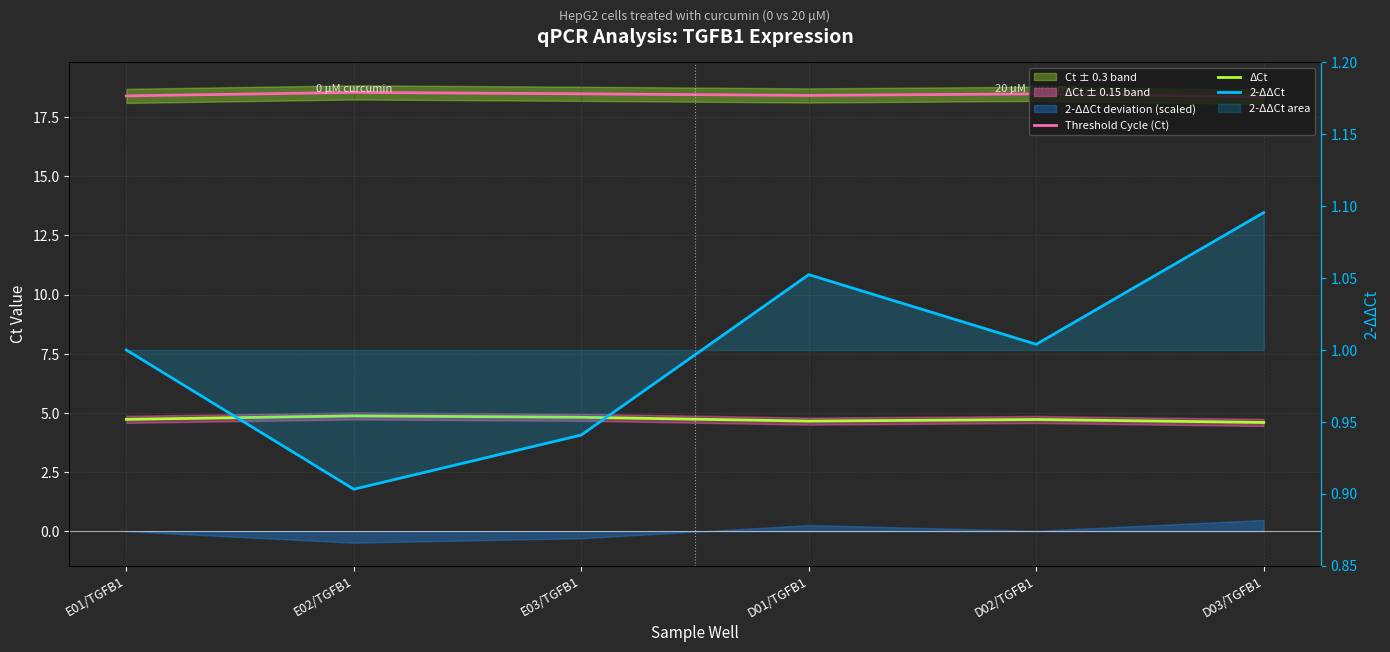

What is the difference between the Threshold Cycle (Ct) values at E03/TGFB1 and E02/TGFB1?

0.1